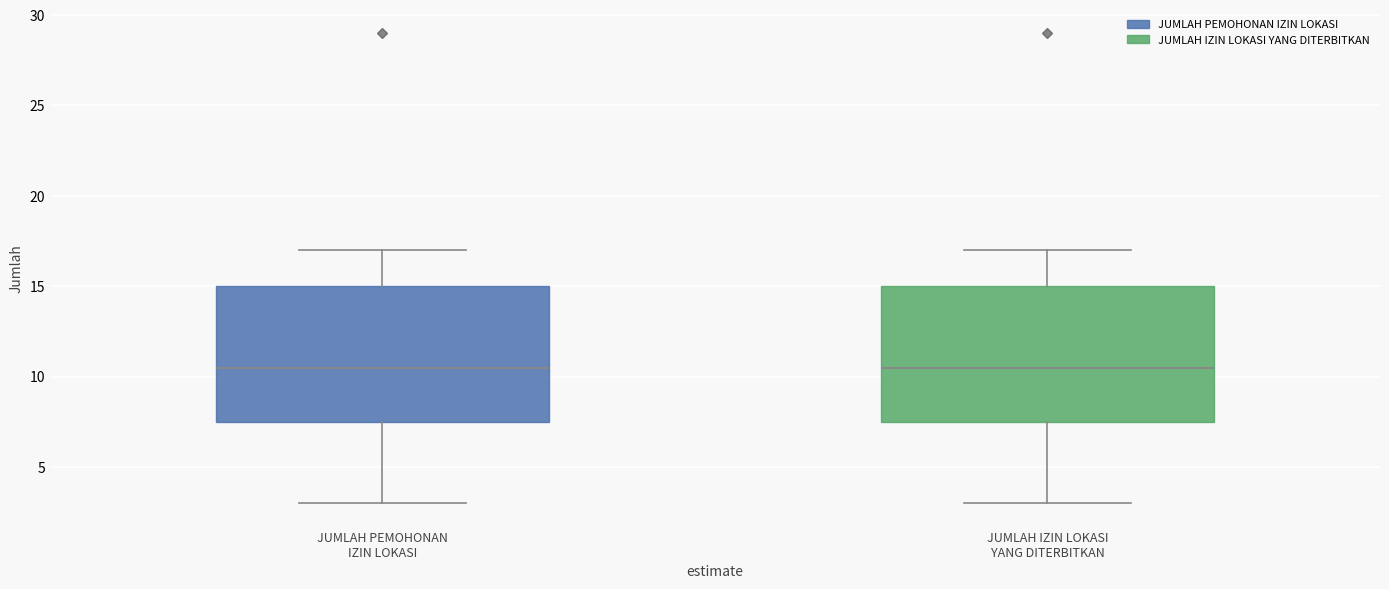

Where is the upper edge of the box for JUMLAH PEMOHONAN IZIN LOKASI on the y-axis? The values are not printed on the chart, so give them approximately, as read against the axis.

15.0